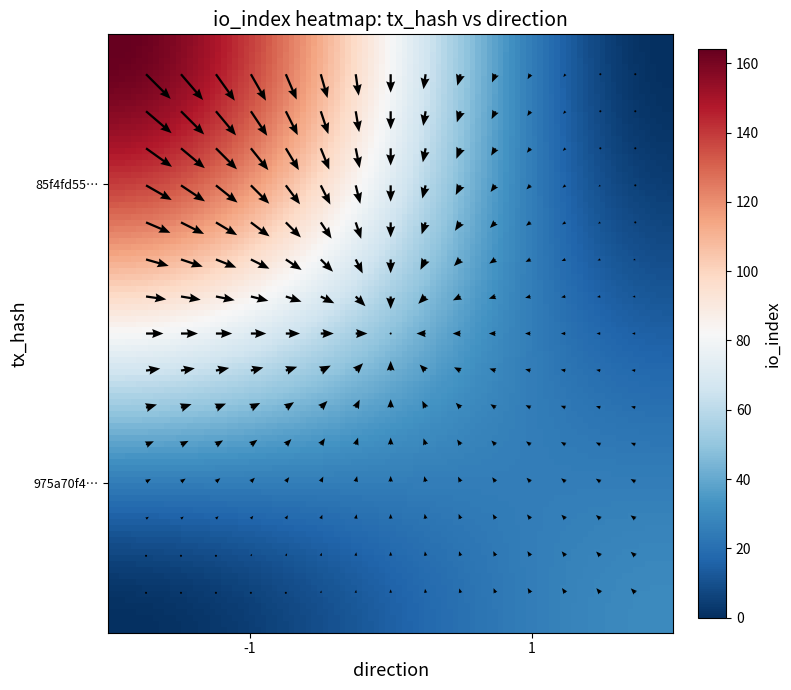

Is it true that 85f4fd55db9e4078087ba155c4f12ac6d3432f5 equals -1 at direction?

False